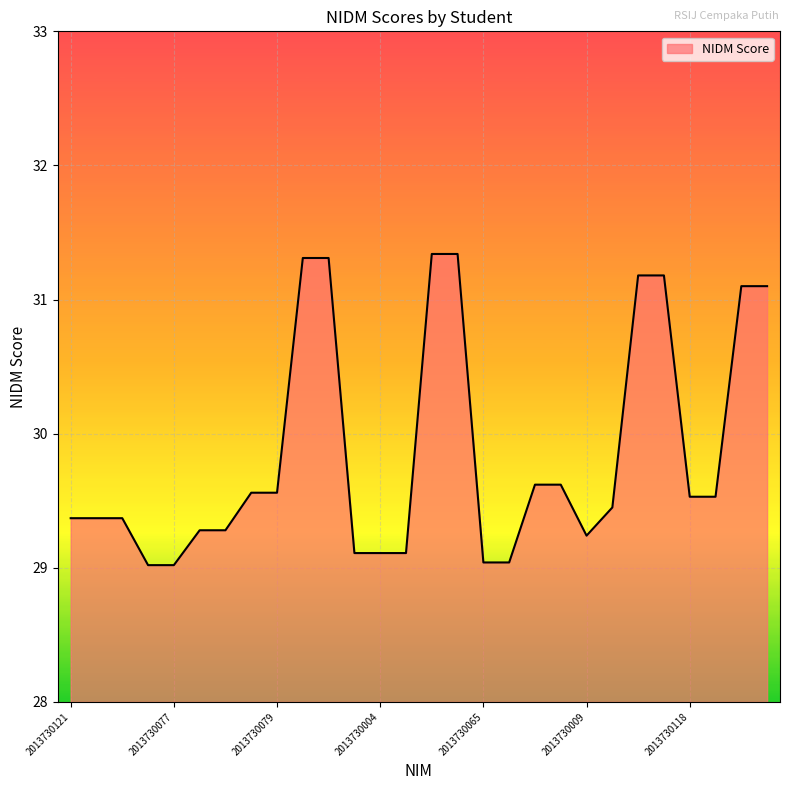

What is the difference between the maximum and minimum values?

2.3